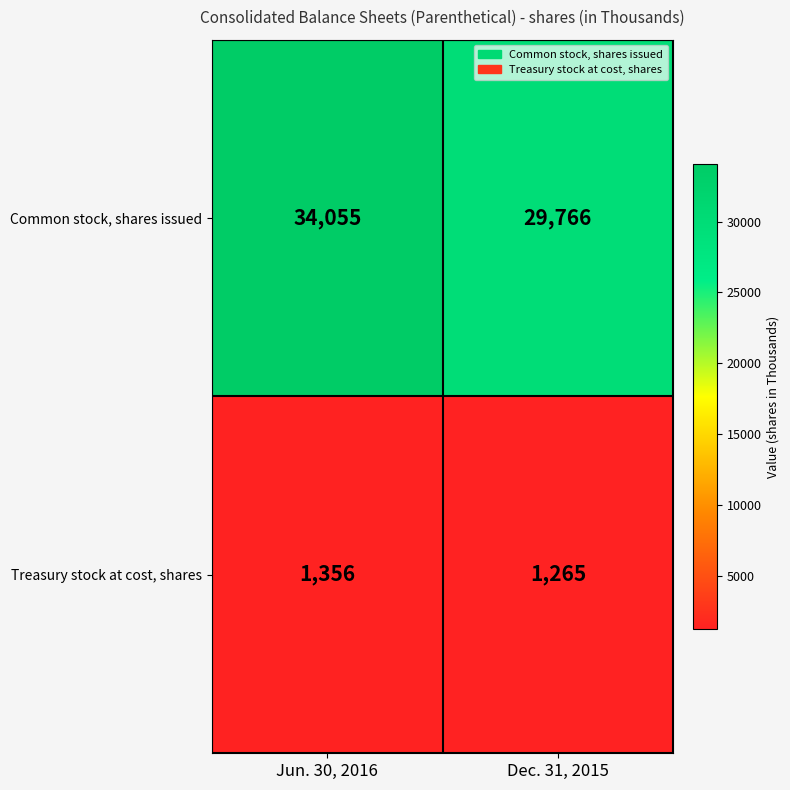

How many distinct data groups are displayed?

2